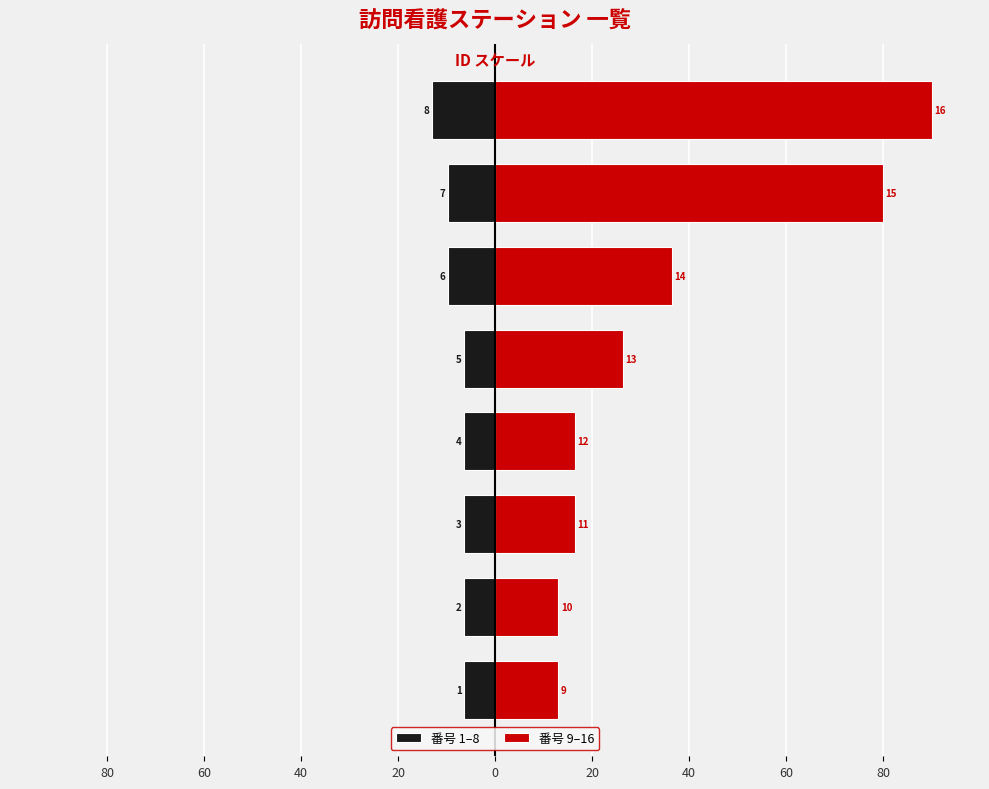

Is the value of 番号 1–8 at 0 greater than the value of 番号 9–16 at 40?

No